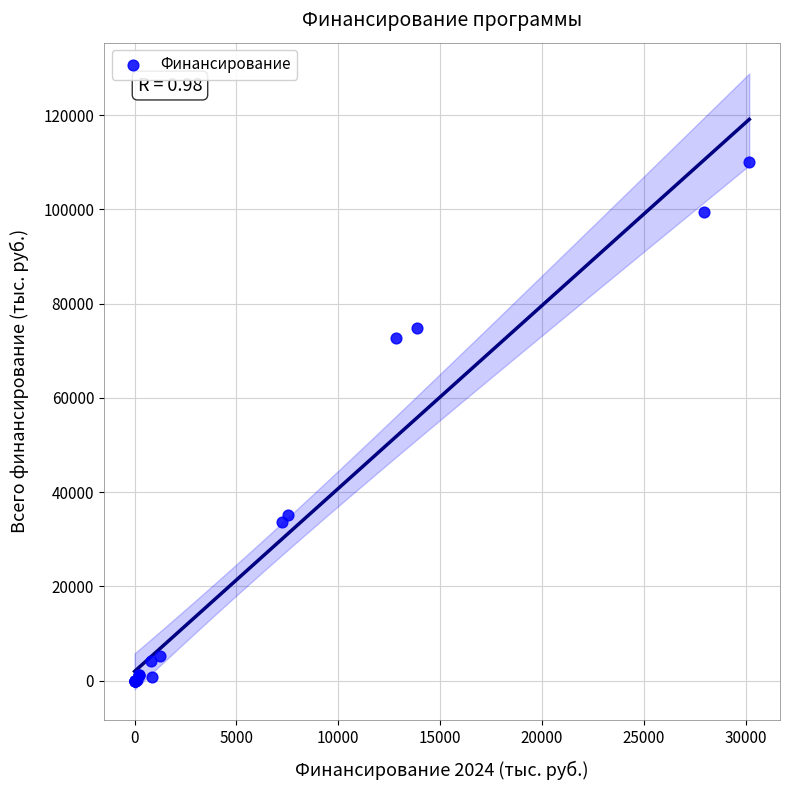

What Y value in the scatter plot is closest to 55039?

72711.1